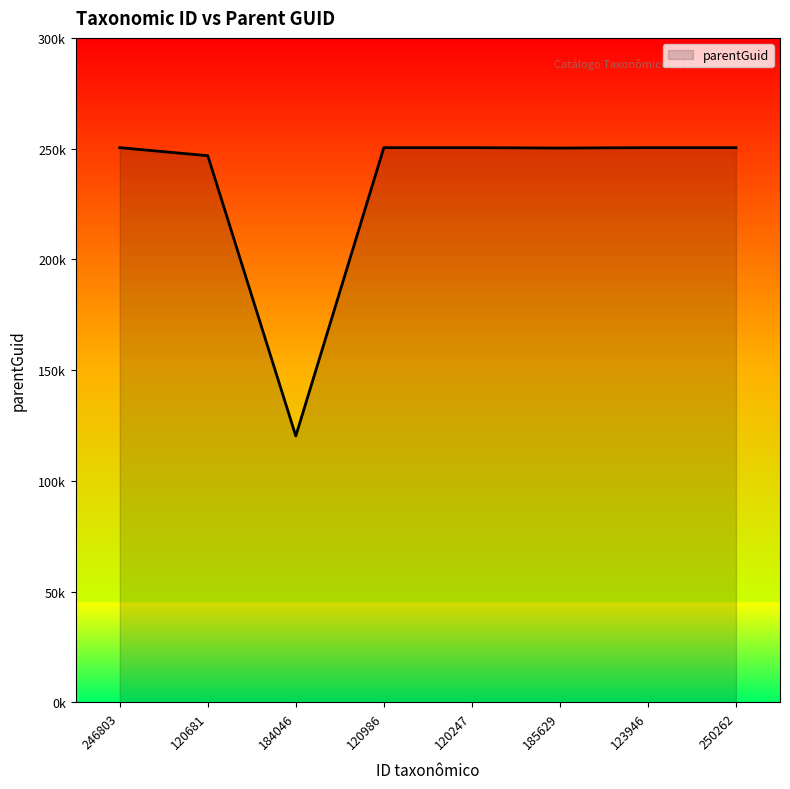

List the labels in order of value, smallest first.

184046, 120681, 185629, 246803, 120986, 120247, 123946, 250262